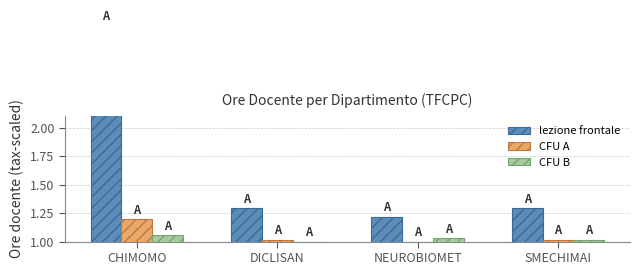

What is the average value of the CFU A series?

1.1